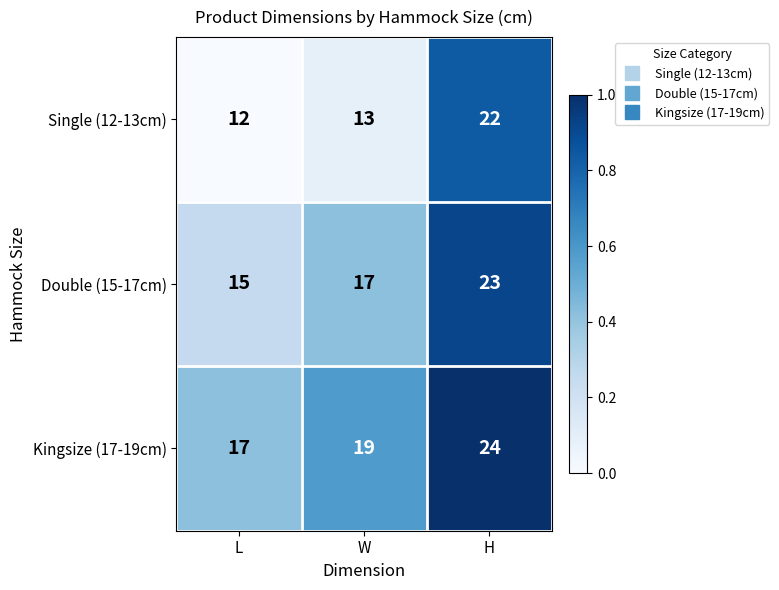

Rank the series at L from highest to lowest value.

Kingsize (17-19cm), Double (15-17cm), Single (12-13cm)